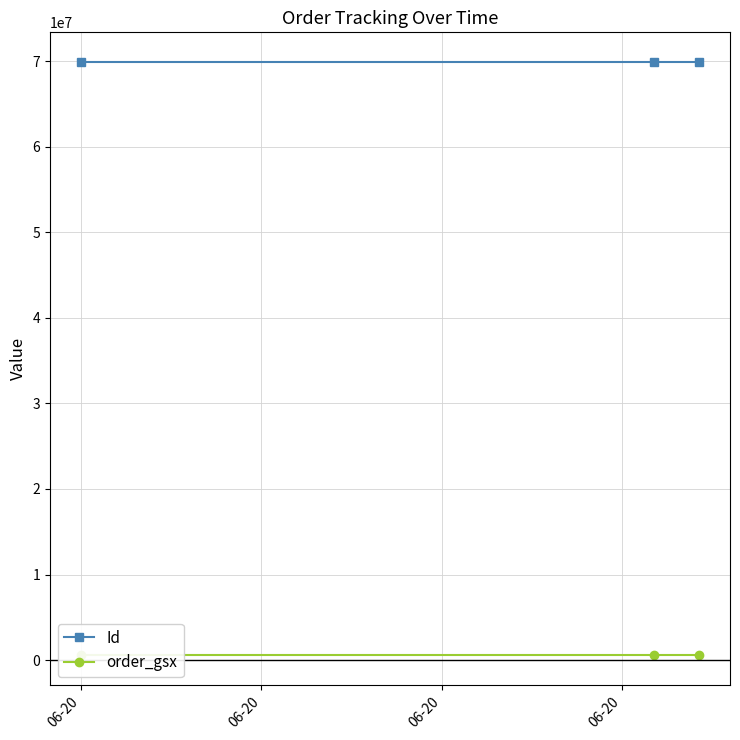

What is the lowest value of the Id series?

69885296